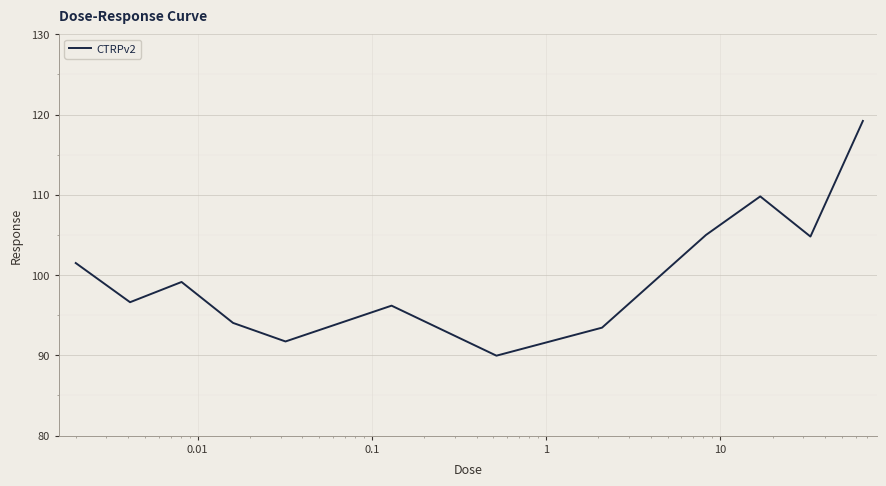

What is the difference between the maximum and minimum values?

29.2